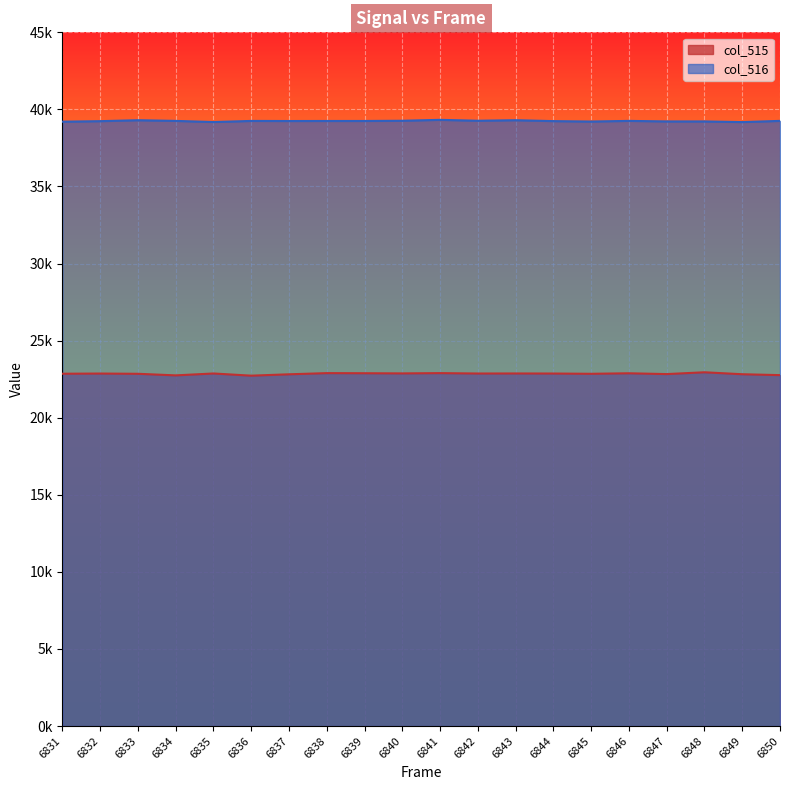

Reading left to right, list all the values displayed in this chart.

col_515: 22855	22867	22851	22748	22871	22729	22818	22894	22887	22876	22894	22869	22872	22868	22851	22884	22832	22949	22822	22764
col_516: 39204	39238	39299	39255	39182	39253	39247	39250	39250	39264	39323	39265	39300	39241	39214	39256	39221	39221	39178	39256